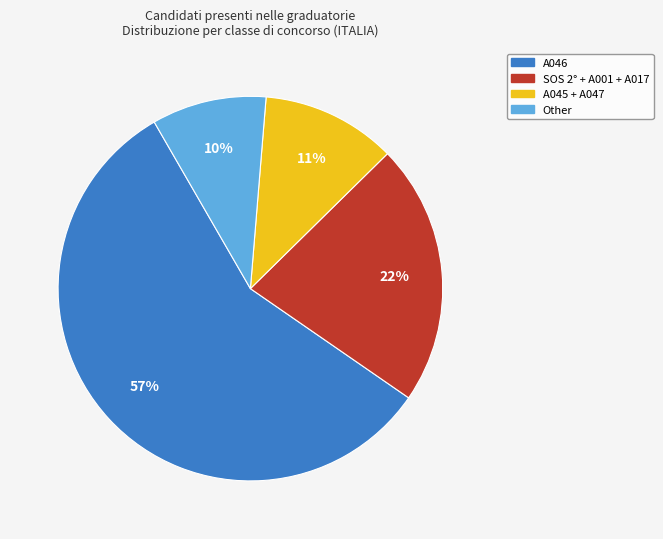

To the nearest percent, what is the average slice percentage?

25%